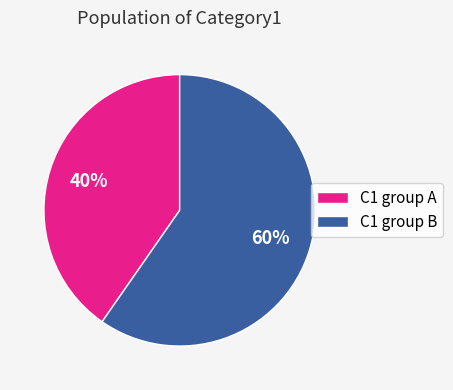

Count the number of slices in the pie.

2